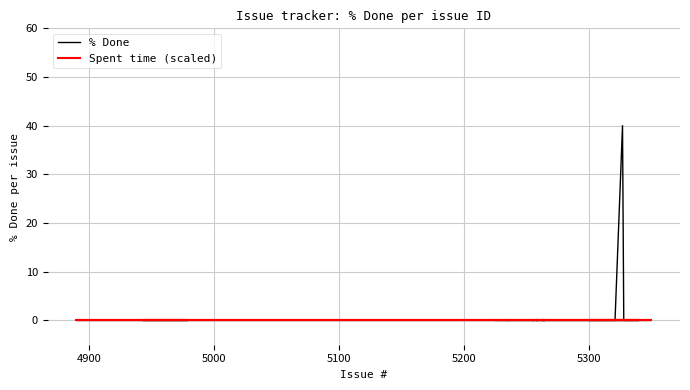

How many data points in % Done are above 0?

1